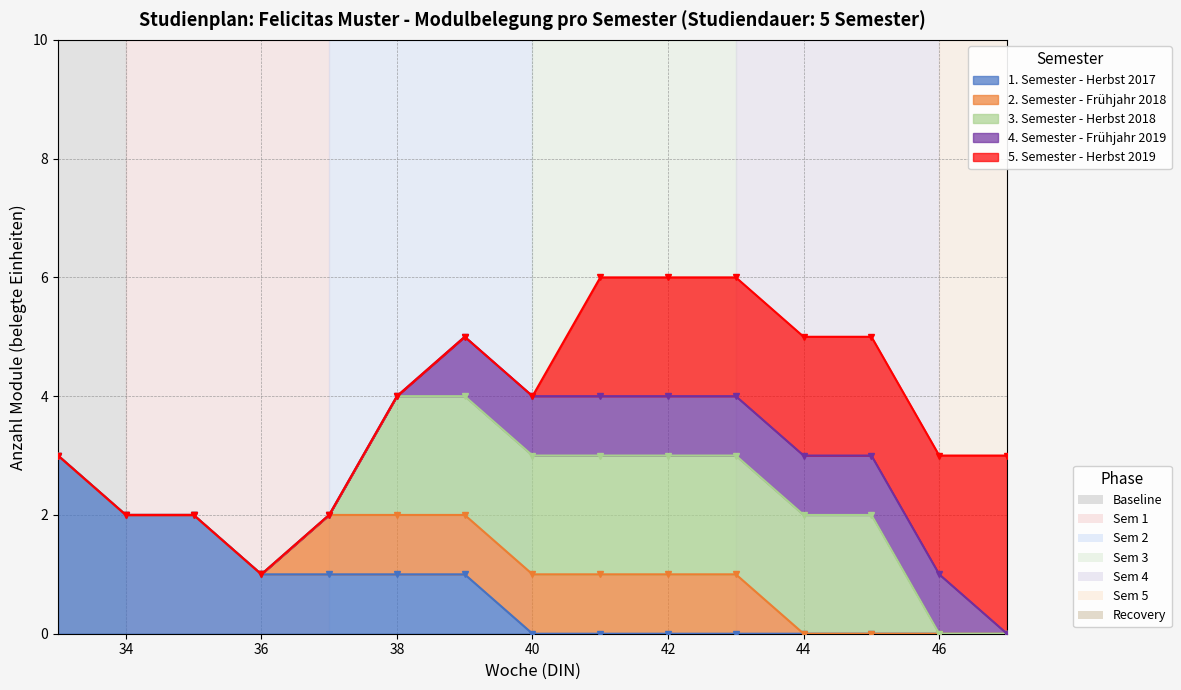

At which category does the chart reach its minimum across all series?

40